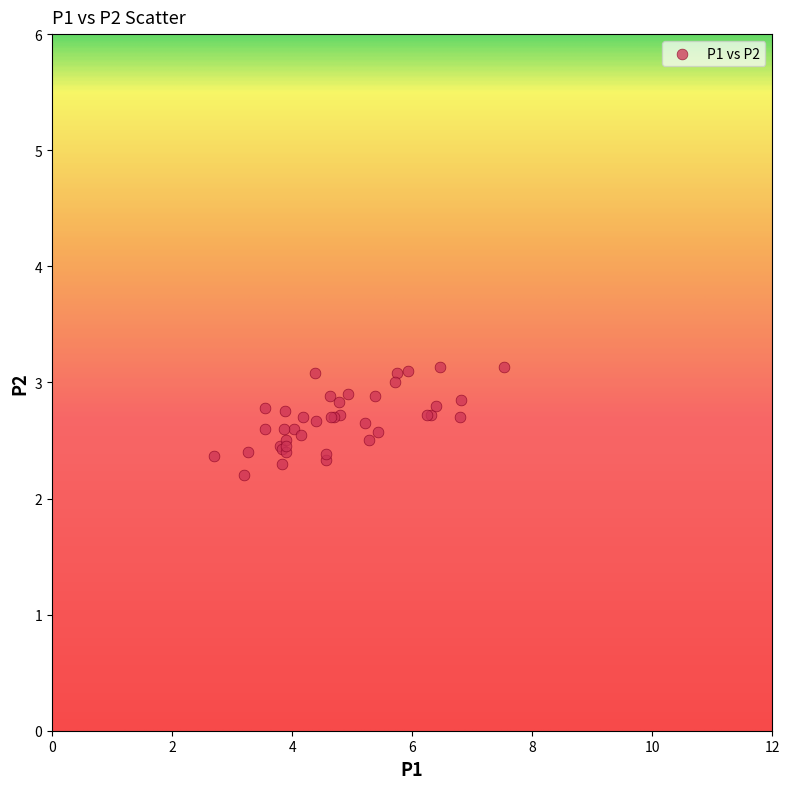

What Y value in the scatter plot is closest to 2?

2.2